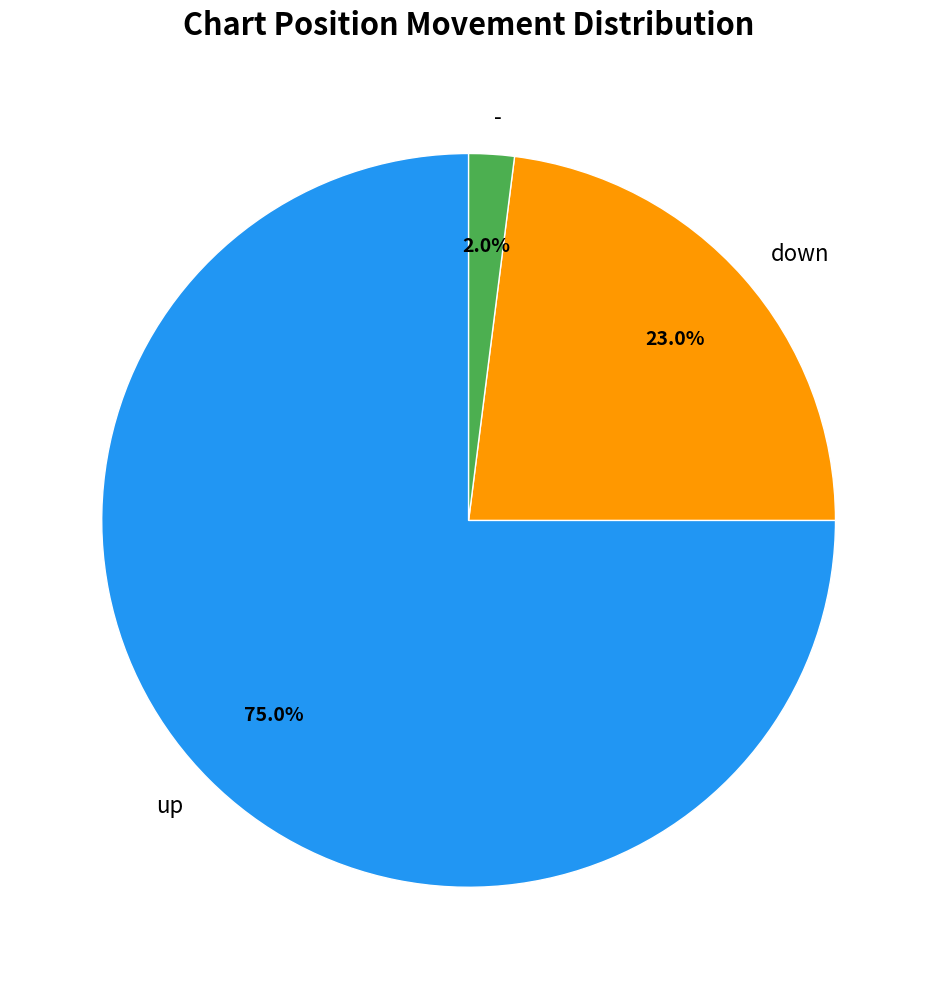

What is the ratio of the value at down to the value at up?

0.3